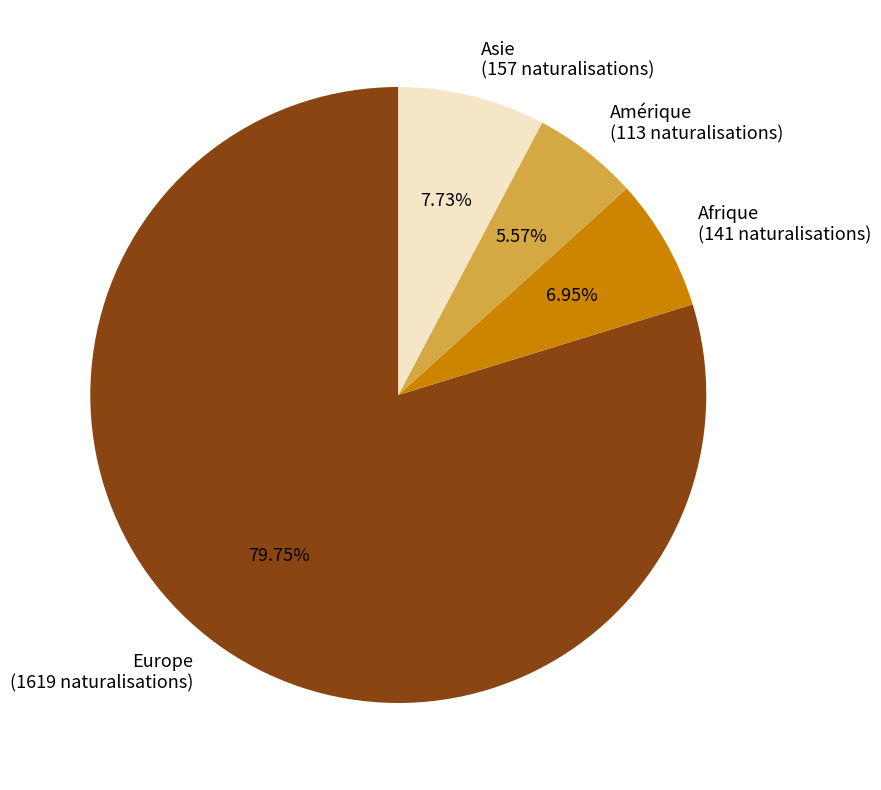

How many slices are in this pie chart?

4